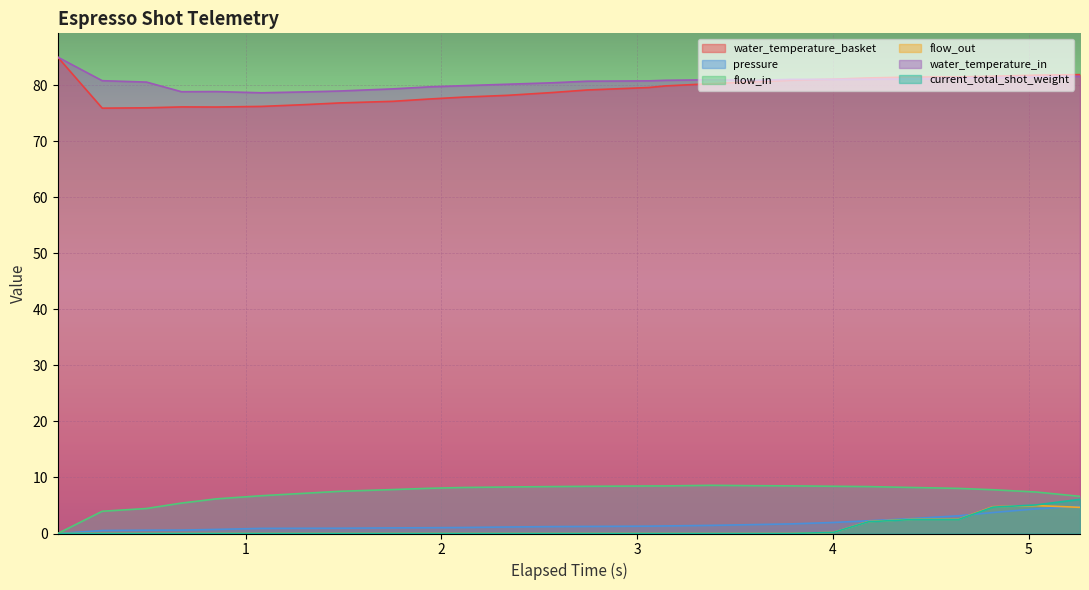

True or false: water_temperature_in and flow_out cross at least once.

False